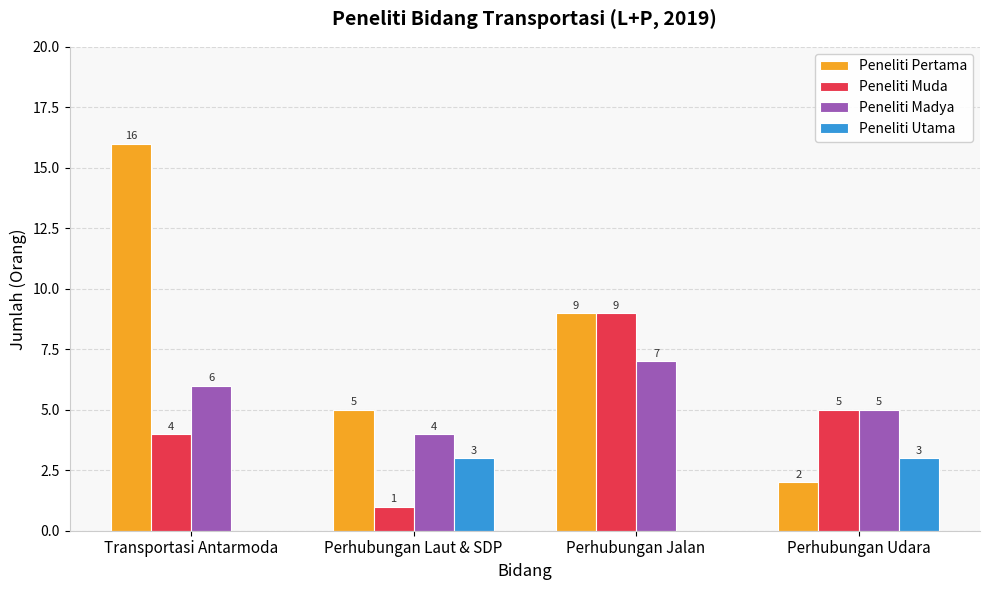

Count the Peneliti Madya values in the range 5 to 7.

3